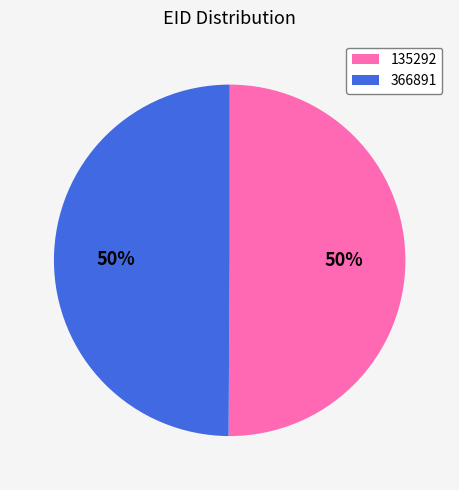

The 135292 slice represents 50% of the pie. True or false?

True